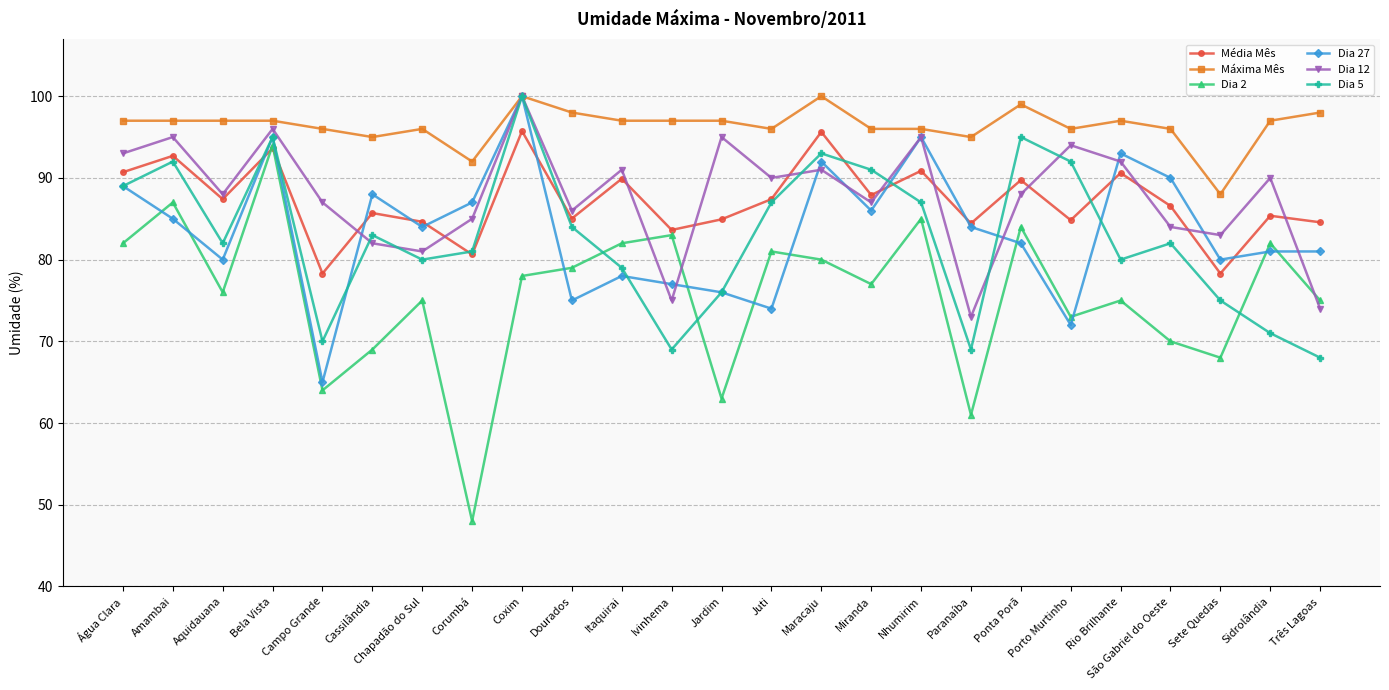

True or false: Média Mês has a value of 95.7 at Coxim.

True